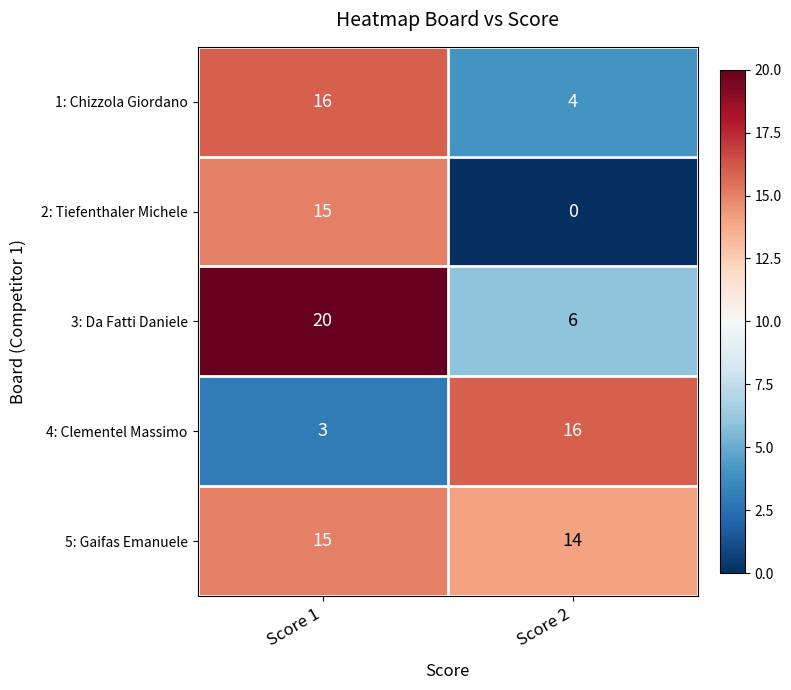

Which series has the largest total across all categories?

5: Gaifas Emanuele